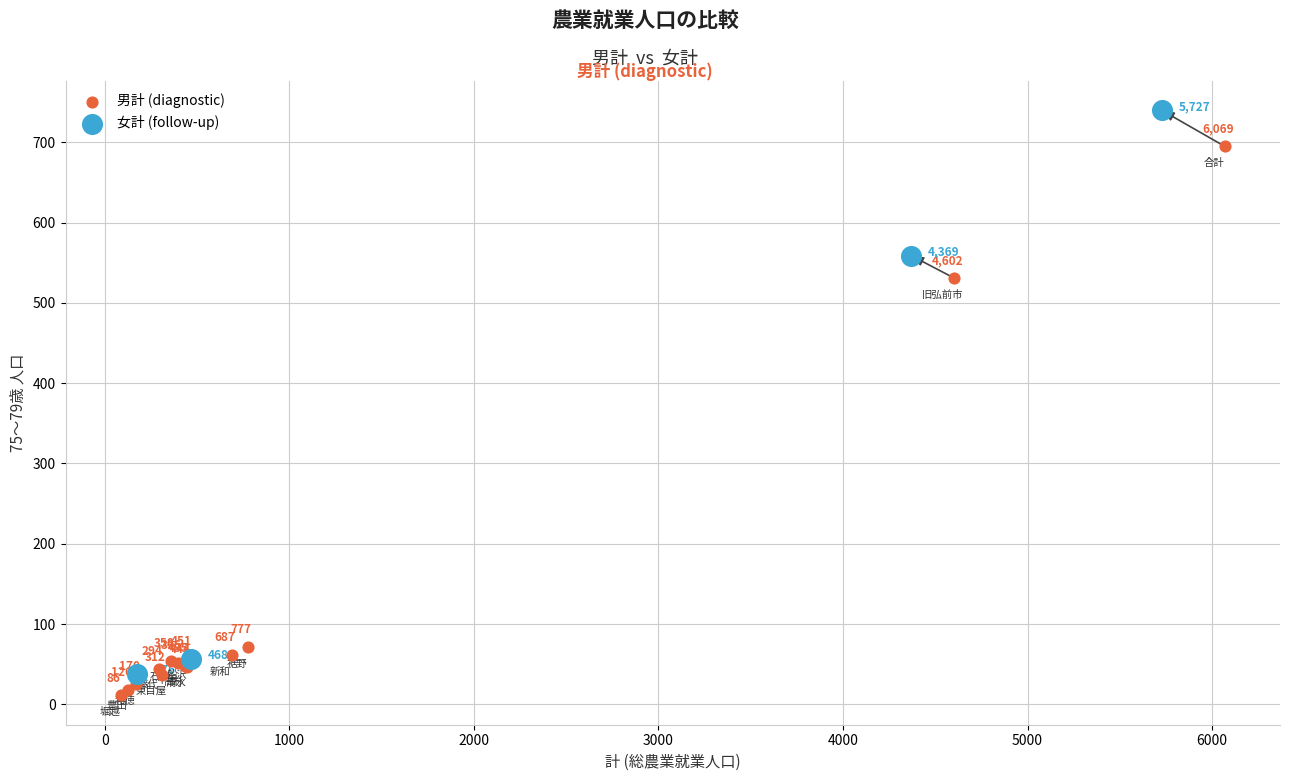

Which series has the largest Y range (max minus min)?

女計 (follow-up)